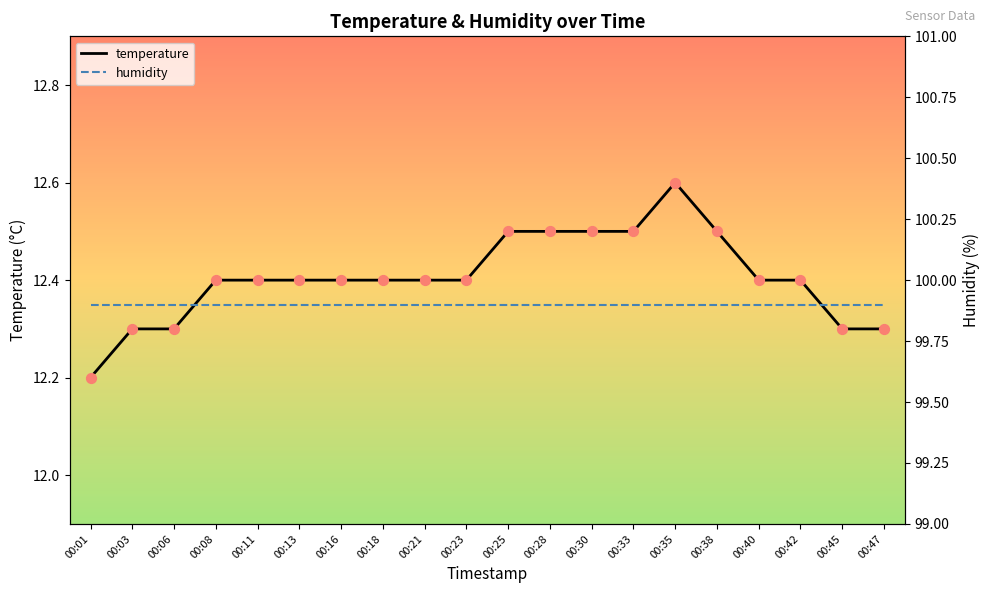

At which category is the sum across all series the highest?

00:35